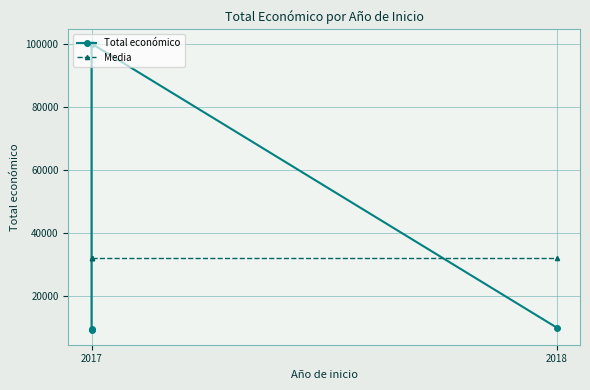

Where is the first local maximum for Total económico?

2017